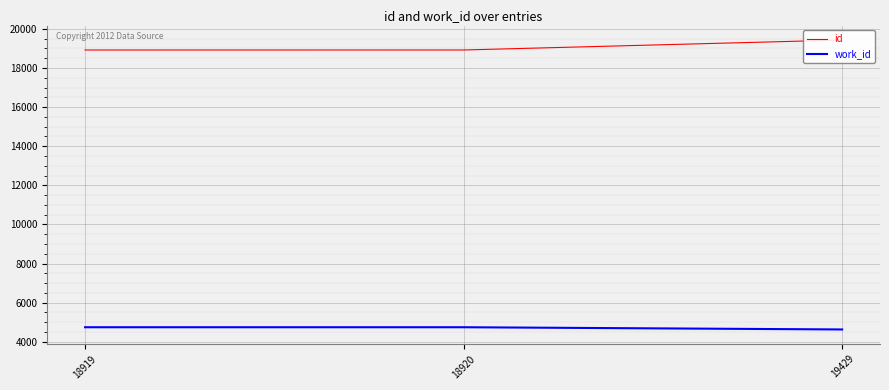

What is the value of the work_id point at the 1st from the left?

4745